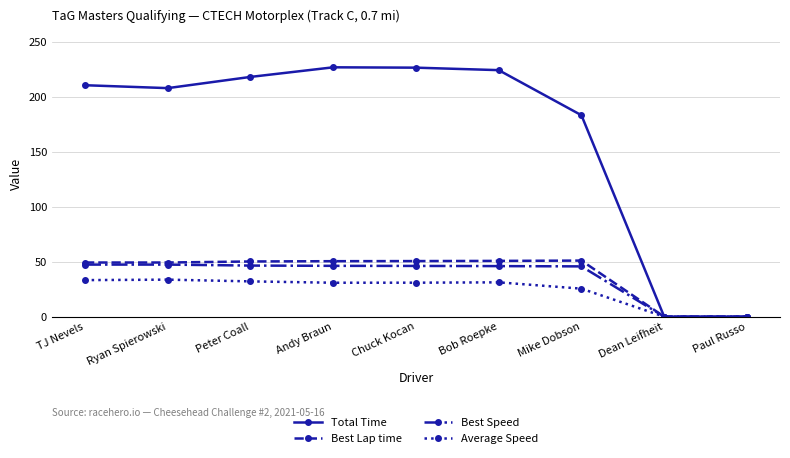

Is the value of Best Lap time at Paul Russo greater than the value of Total Time at Ryan Spierowski?

No